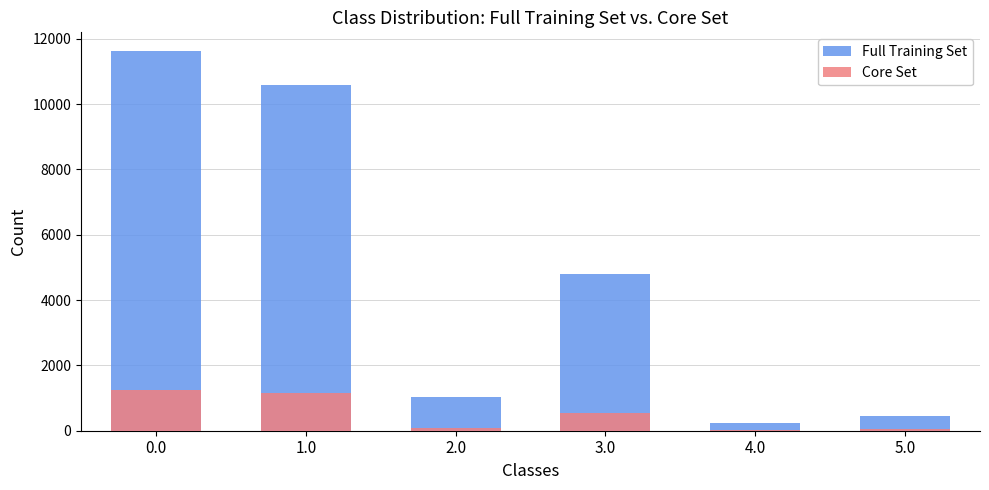

Reading left to right, list all the values displayed in this chart.

Full Training Set: 11618	10586	1032	4785	237	463
Core Set: 1262	1168	94	537	30	55